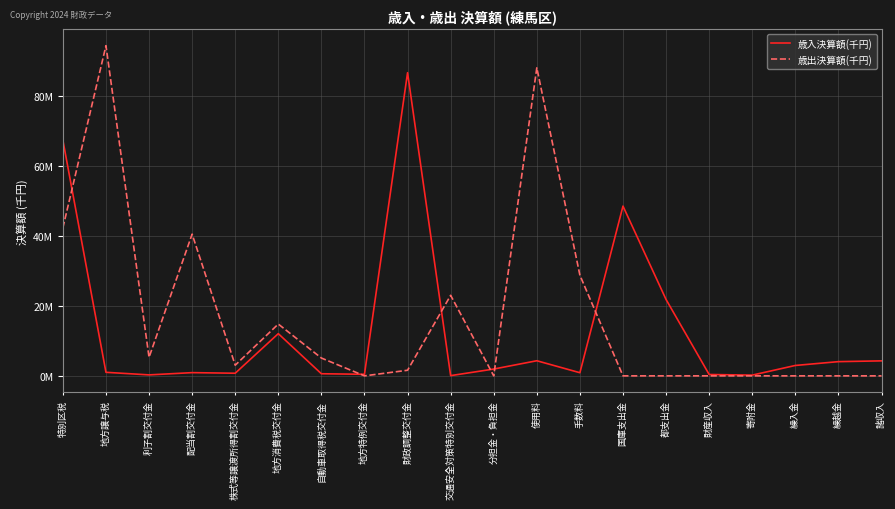

What is the difference between the 歳出決算額(千円) values at 手数料 and 特別区税?

13554596